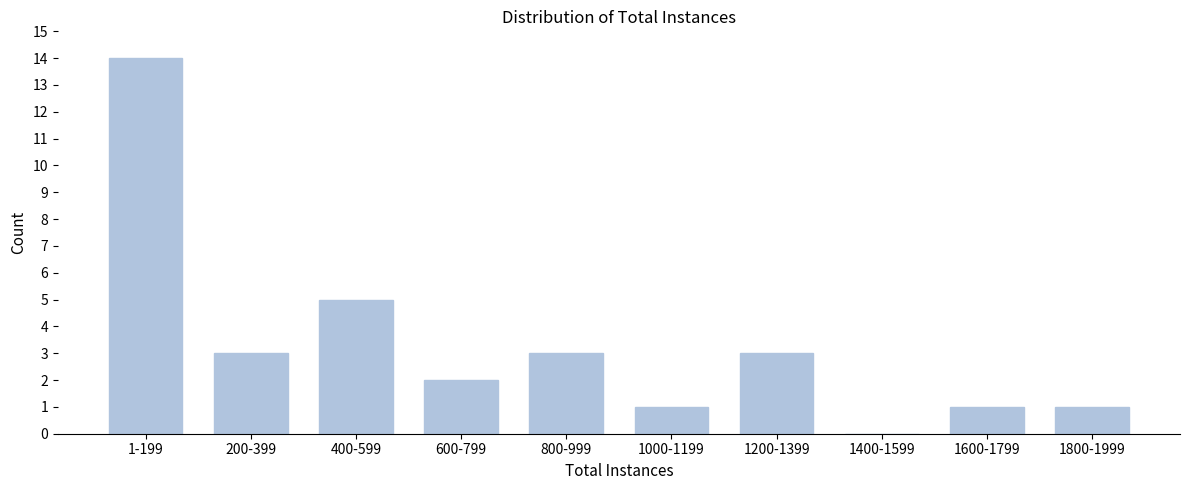

Reading left to right, extract all data points from this chart.

1-199=14	200-399=3	400-599=5	600-799=2	800-999=3	1000-1199=1	1200-1399=3	1400-1599=0	1600-1799=1	1800-1999=1